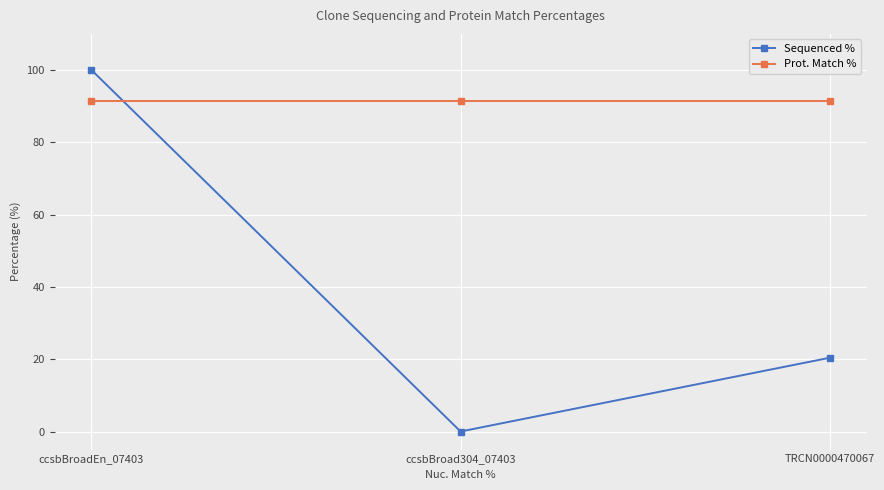

Does the chart have visible grid lines?

Yes